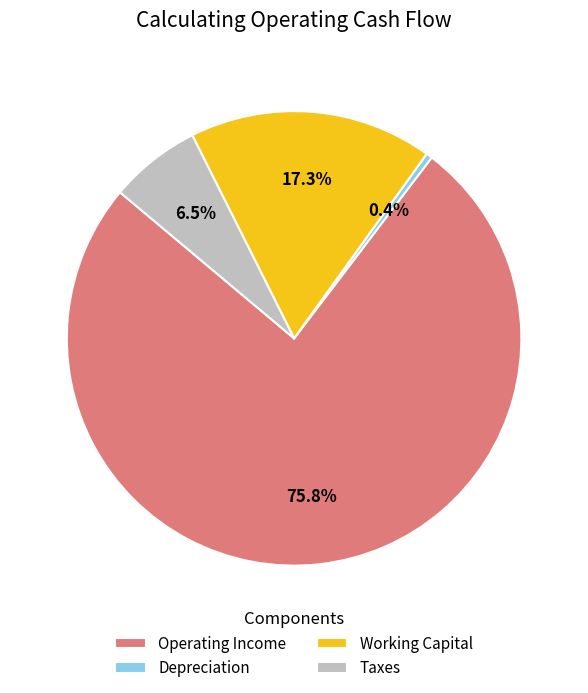

To the nearest percent, what is the difference between the Operating Income and Working Capital slice percentages?

58%